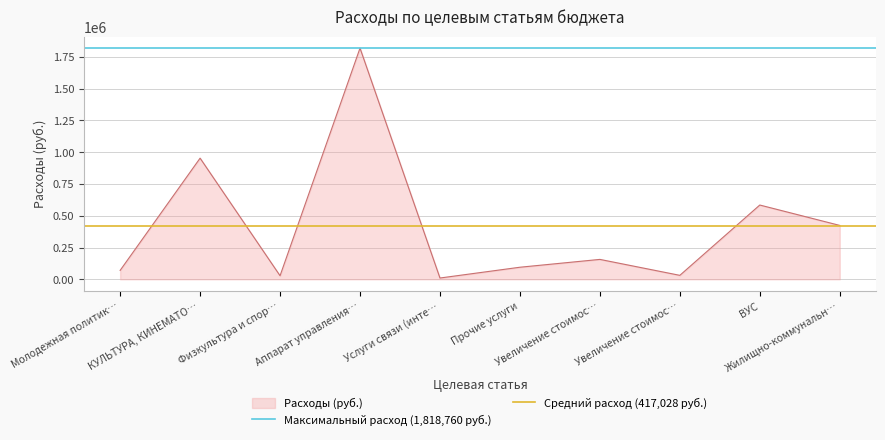

What position from the left is КУЛЬТУРА, КИНЕМАТО…?

2